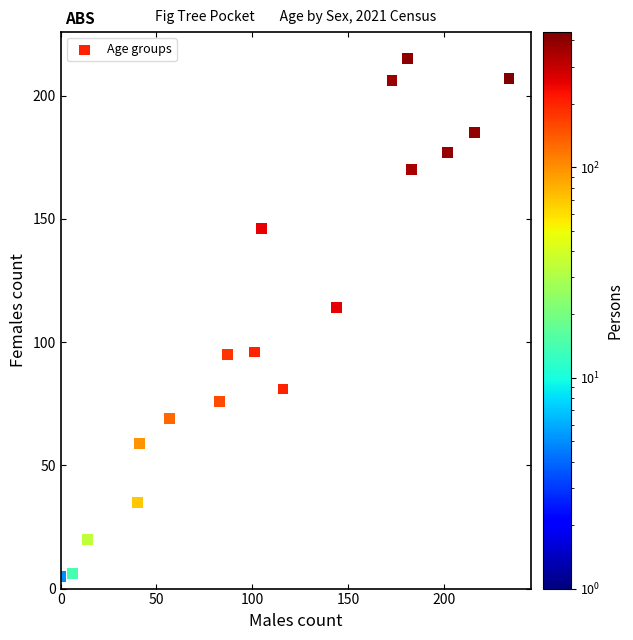

What is the range of X values (max minus min)?

234